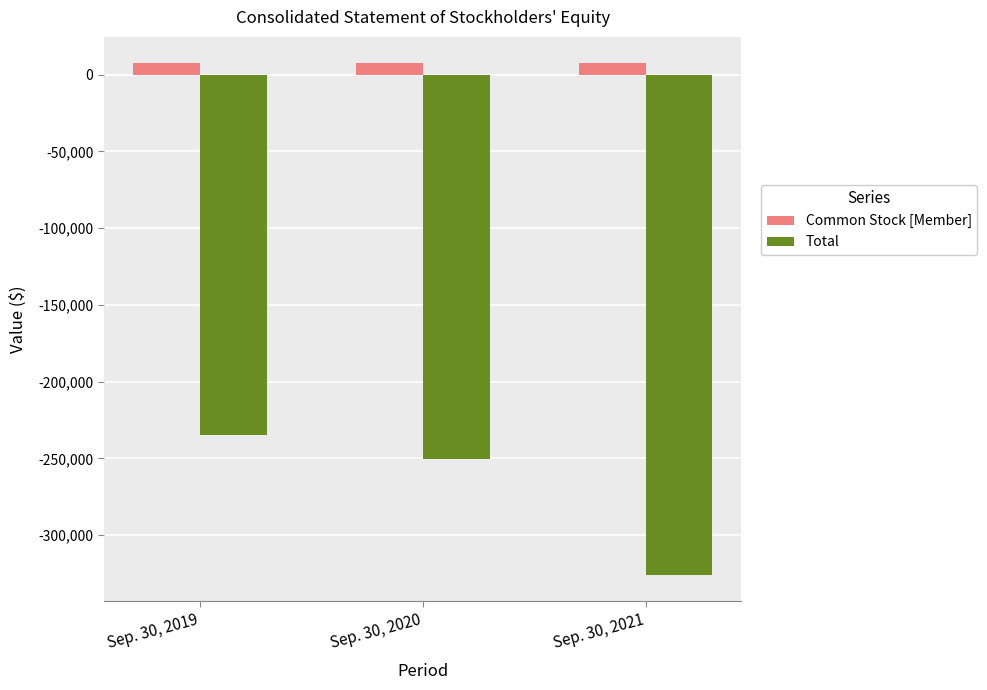

At Sep. 30, 2021, list the series in order from smallest to largest.

Total, Common Stock [Member]